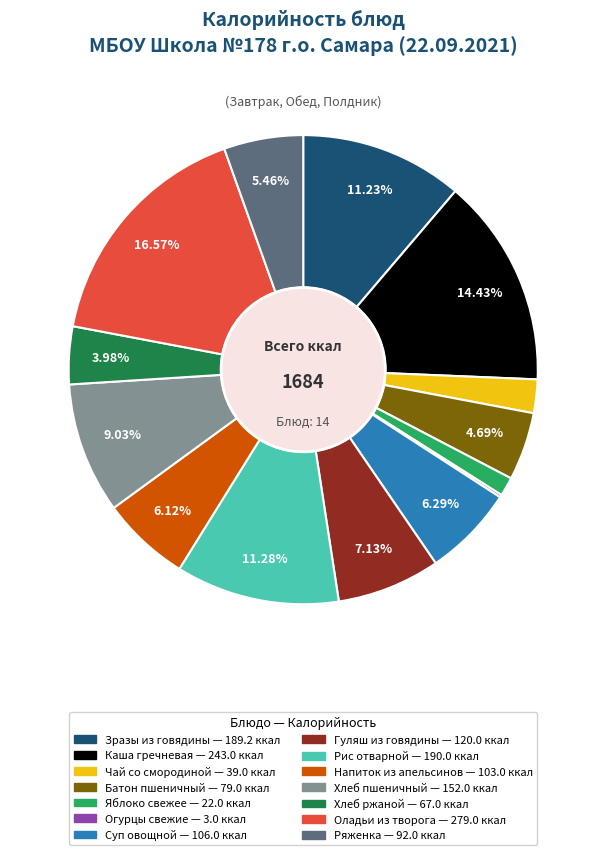

Is the sum of Чай со смородиной and Гуляш из говядины greater than half?

No